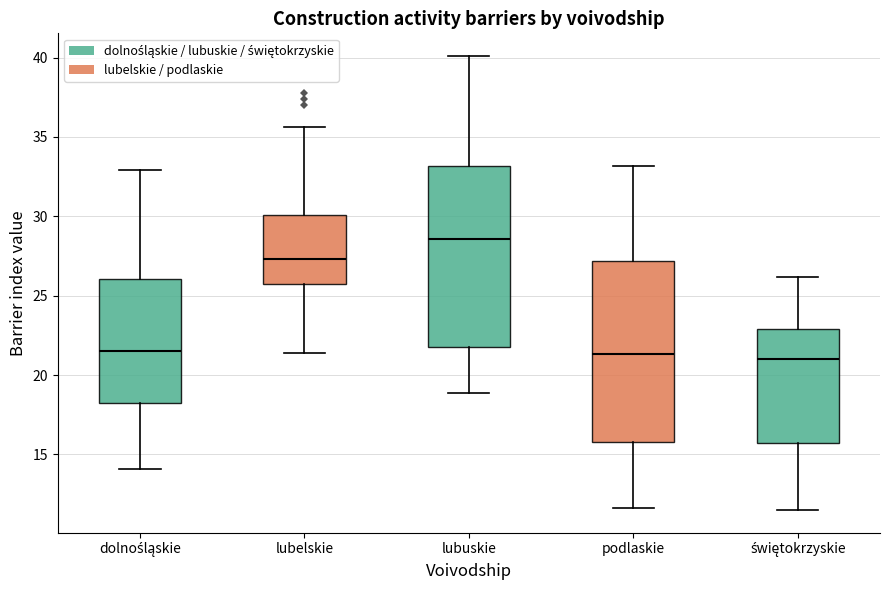

Reading left to right, transcribe this box plot: for each box, give where its median line is, the range the box spans, and where its two whiskers end, as read against the y-axis. The values are not printed on the chart, so give them approximately, as read against the axis.

dolnośląskie: median 21.5, box 18.5 to 26.0, whiskers 14.0 to 33.0
lubelskie: median 27.5, box 25.5 to 30.0, whiskers 21.5 to 35.5
lubuskie: median 28.5, box 22.0 to 33.0, whiskers 19.0 to 40.0
podlaskie: median 21.5, box 16.0 to 27.0, whiskers 11.5 to 33.0
świętokrzyskie: median 21.0, box 15.5 to 23.0, whiskers 11.5 to 26.0